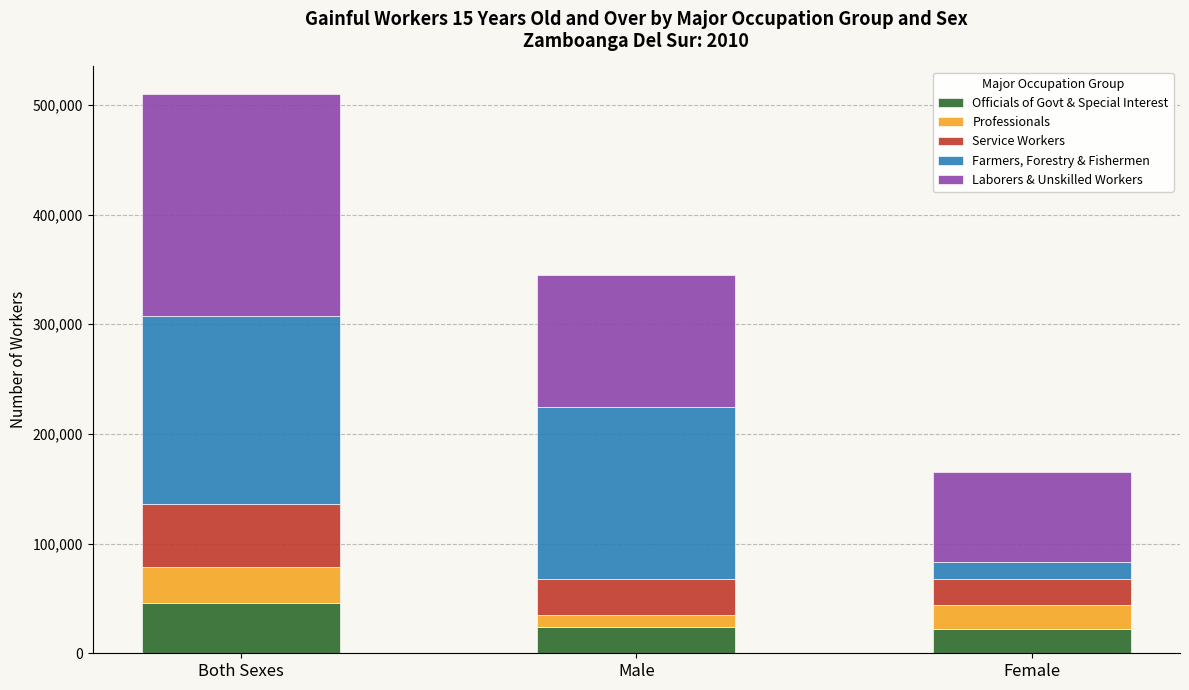

How many values in the Officials of Govt & Special Interest series are below 23863?

1